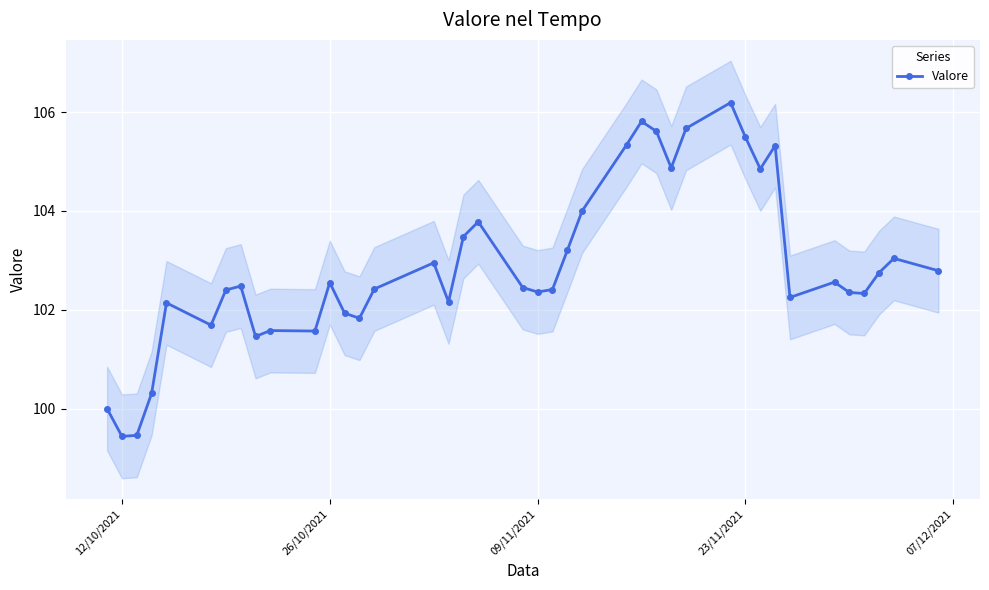

The Valore series shows 158.3 at 26/10/2021. True or false?

False